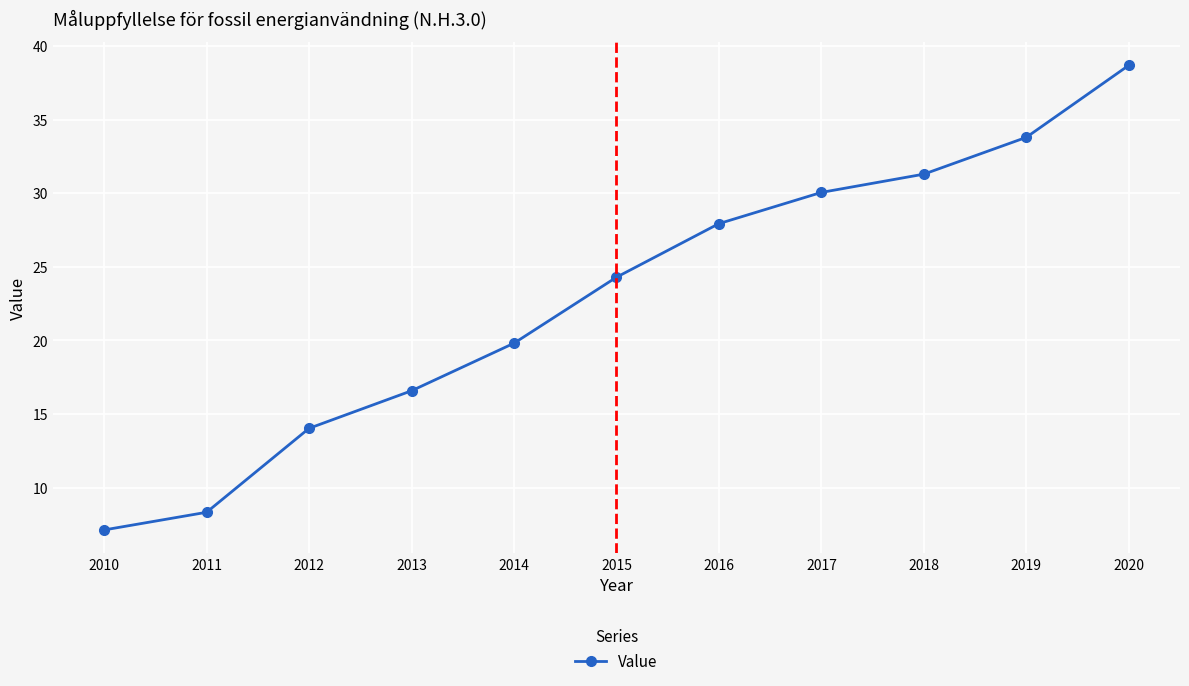

What is the minimum value shown in the chart?

7.1